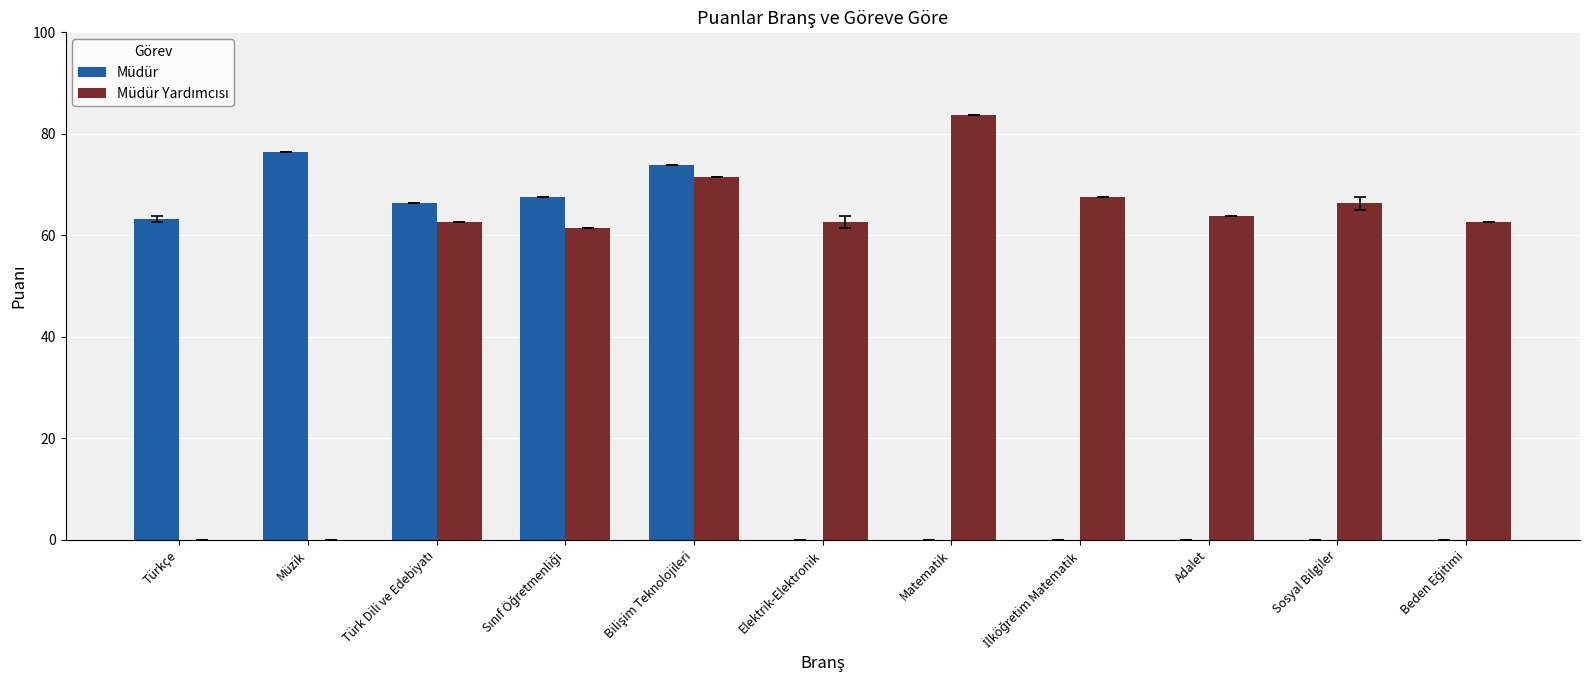

The value of Müdür at Elektrik-Elektronik is 0.0. True or false?

True